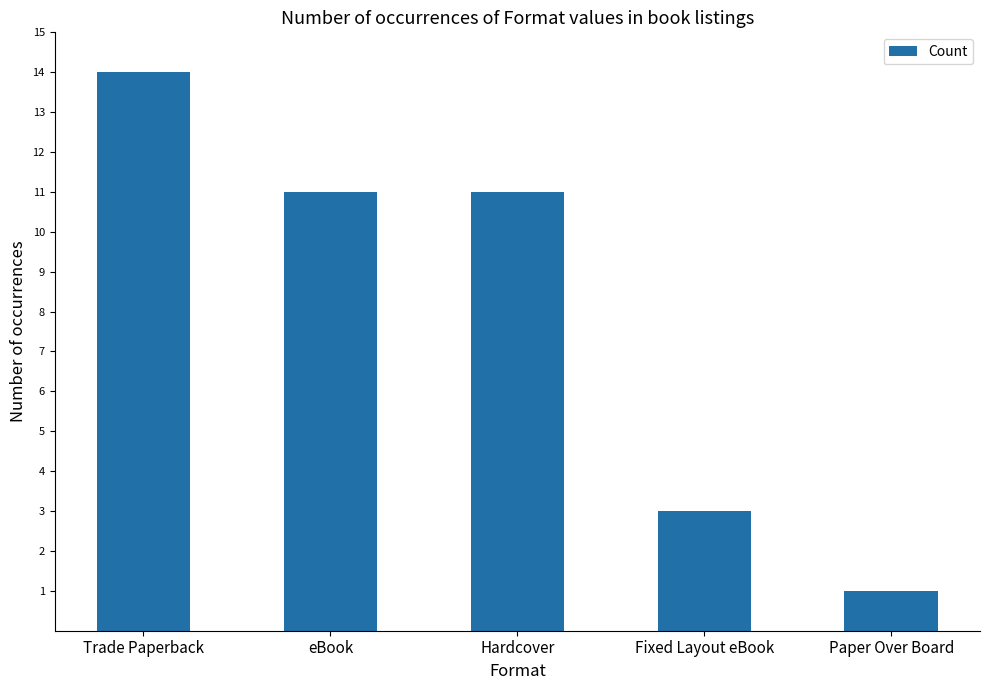

What is the average value?

8